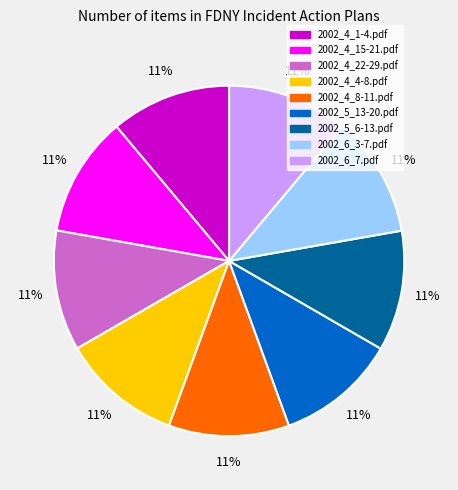

The 2002_6_7.pdf slice represents 25% of the pie. True or false?

False